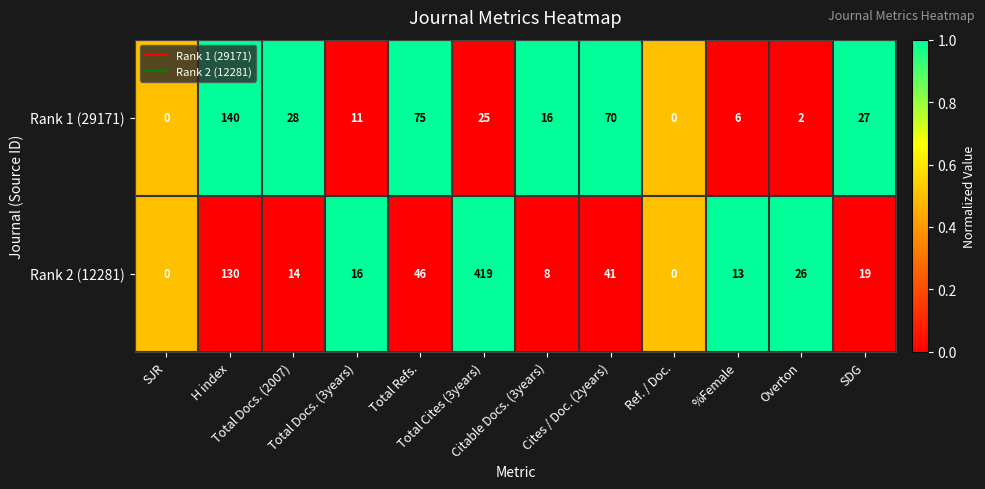

Which series has the largest total across all categories?

Rank 2 (12281)